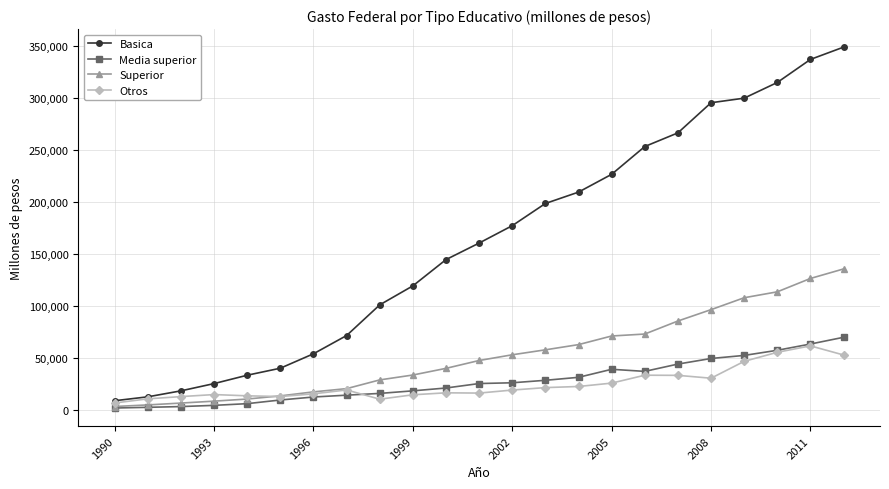

What is the minimum value for Superior?

3716.9